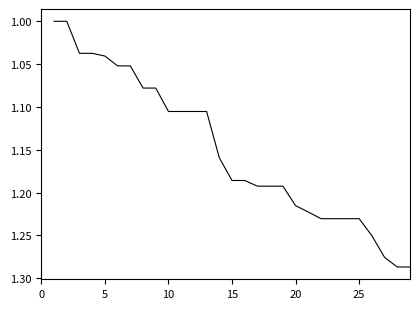

Is this an area chart (filled region under the line)?

No